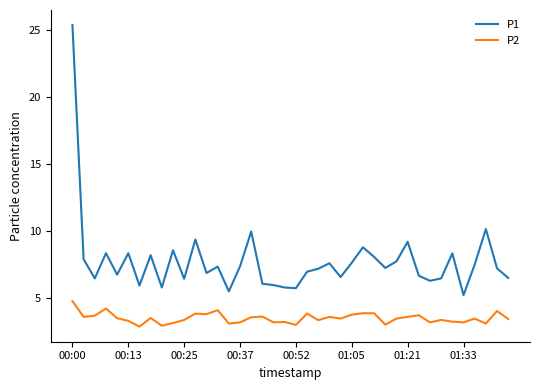

True or false: P2 and P1 intersect in this chart.

False